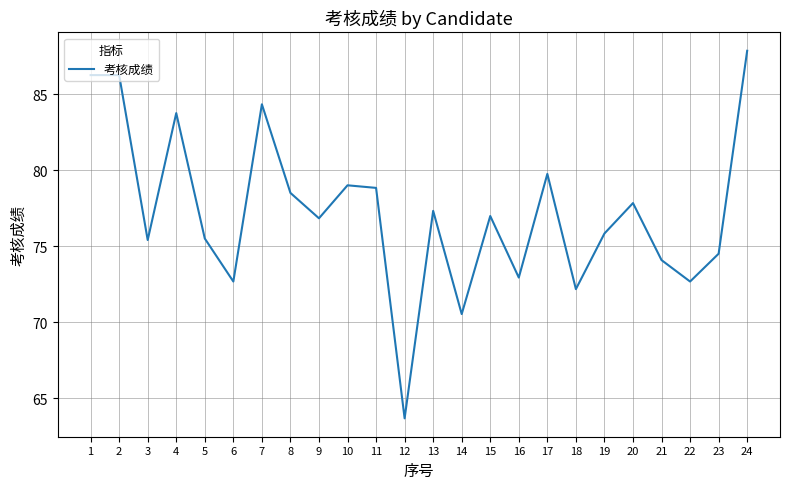

Approximately how many times larger is the value at 13 compared to 9?

1.0